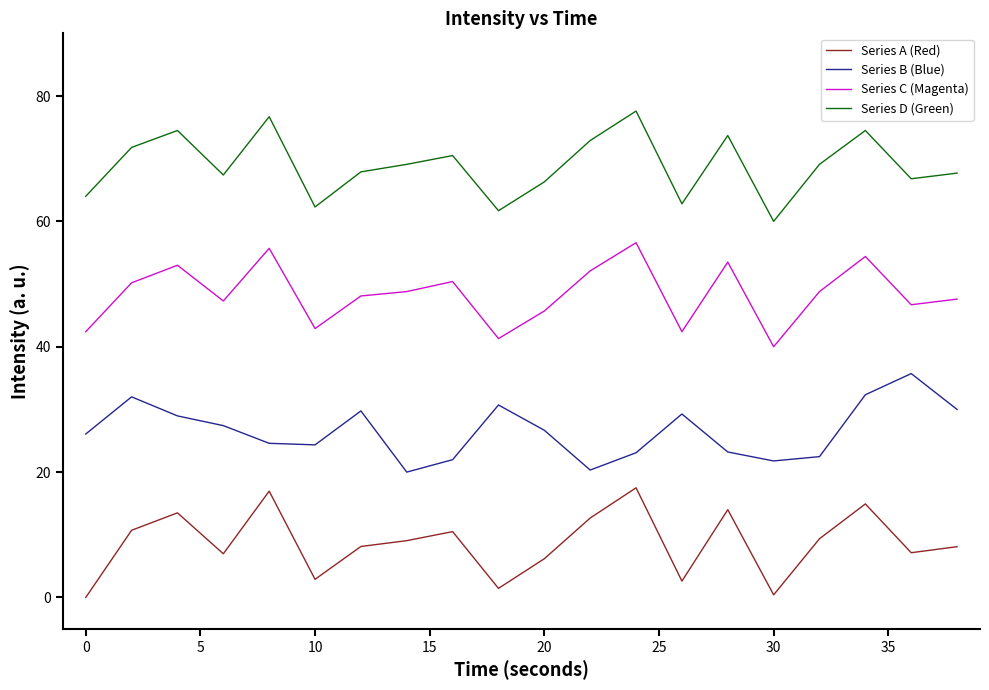

What is the lowest value of the Series C (Magenta) series?

40.0